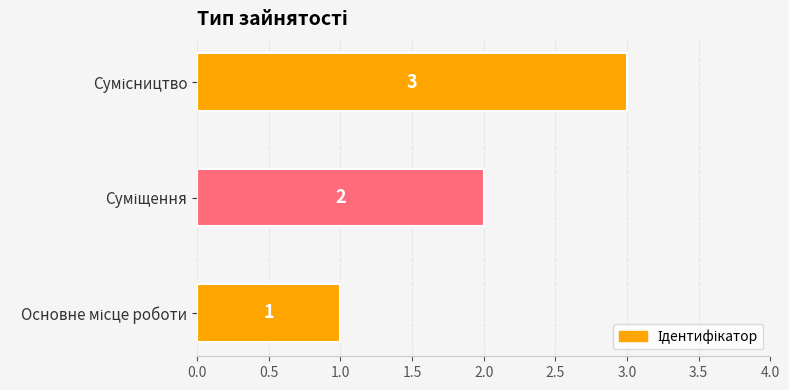

How many bars are there in total?

3